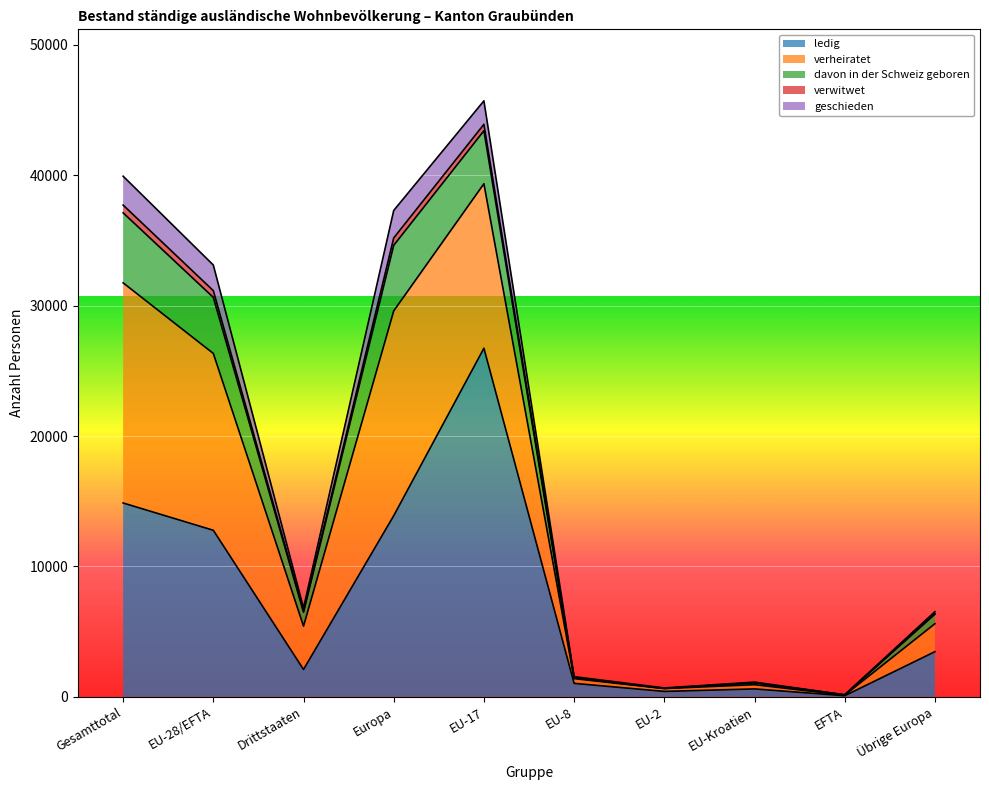

What value does the verwitwet series have at EU-17?

492